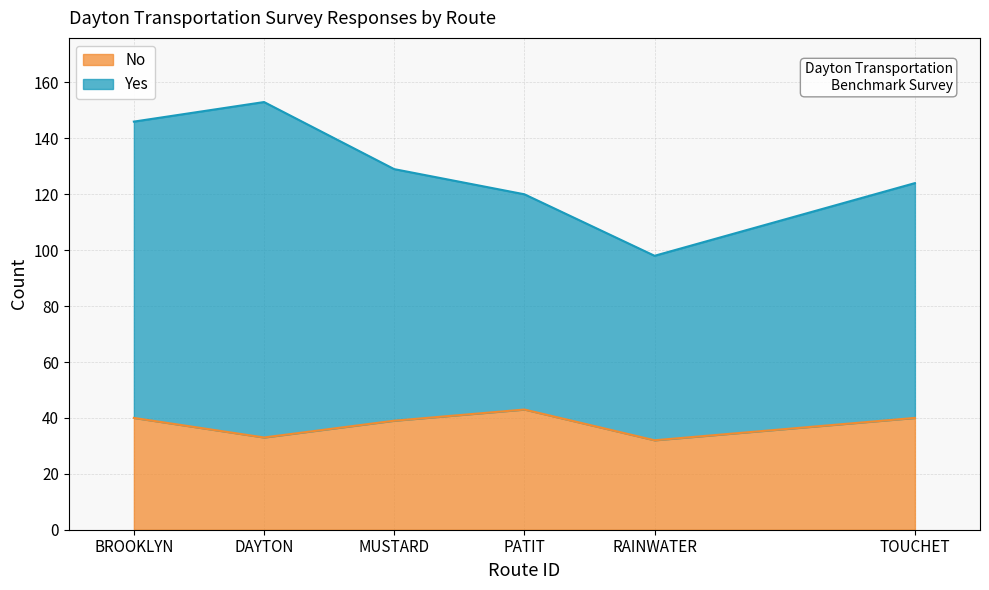

What is the approximate value at RAINWATER, to the nearest 5?

30